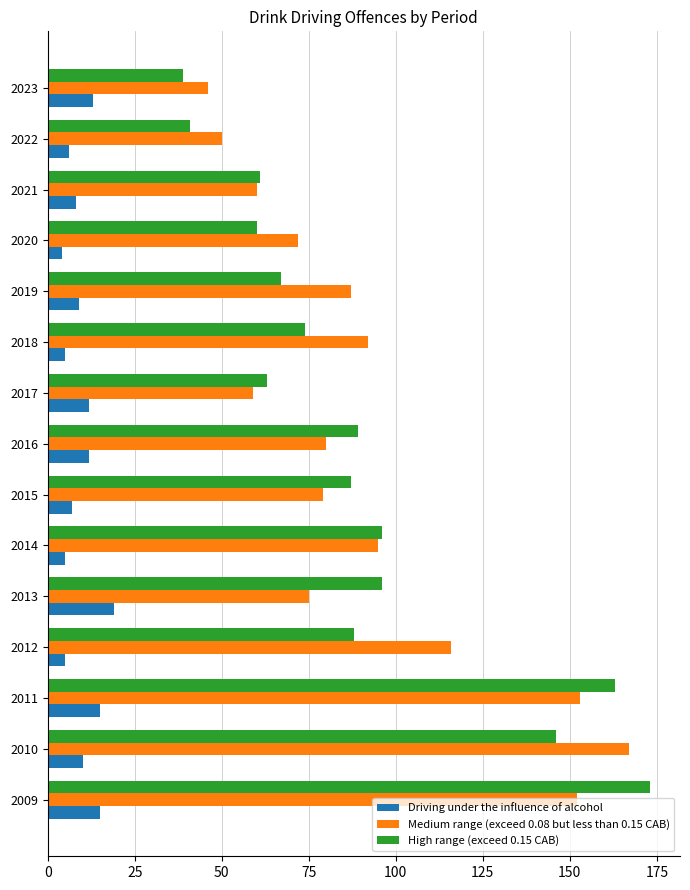

What is the difference between the maximum and minimum values in the High range (exceed 0.15 CAB) series?

134